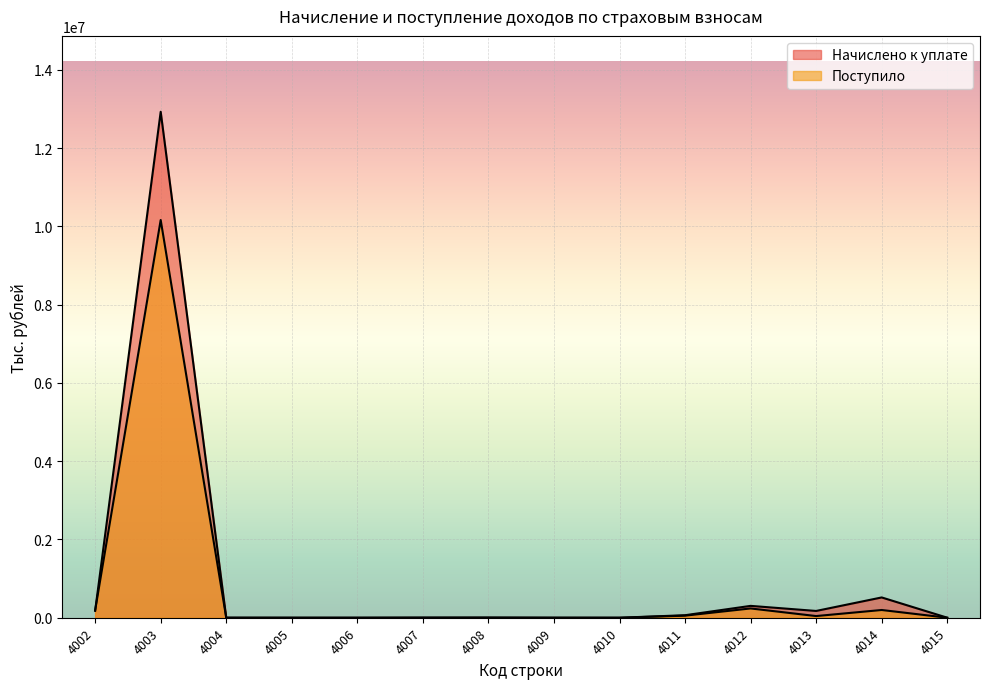

True or false: Начислено к уплате and Поступило intersect in this chart.

True